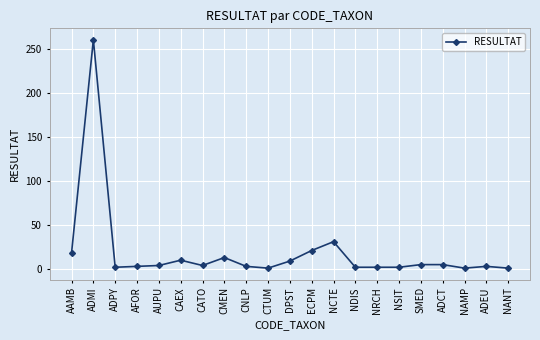

What is the difference between the maximum and minimum values?

259